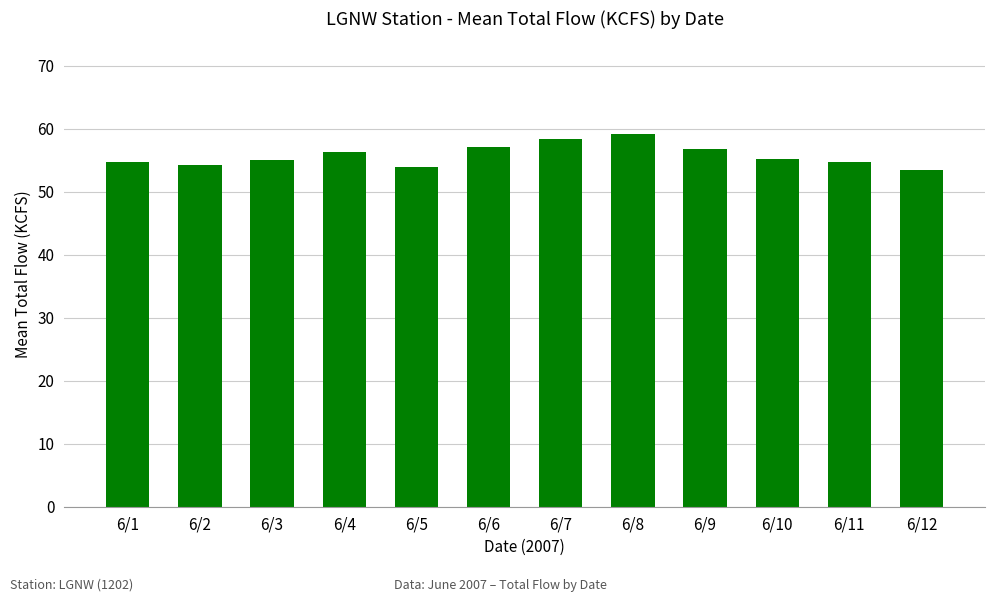

What is the maximum value shown in the chart?

59.1